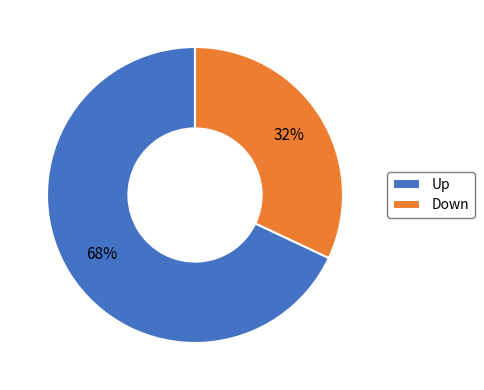

What is the majority slice?

Up